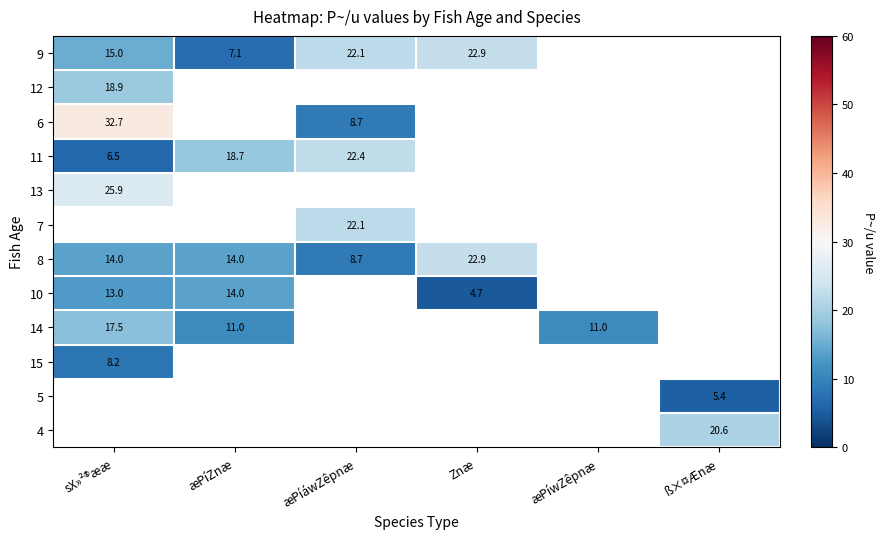

Between Znæ and sX»²®ææ, which is larger?

Znæ